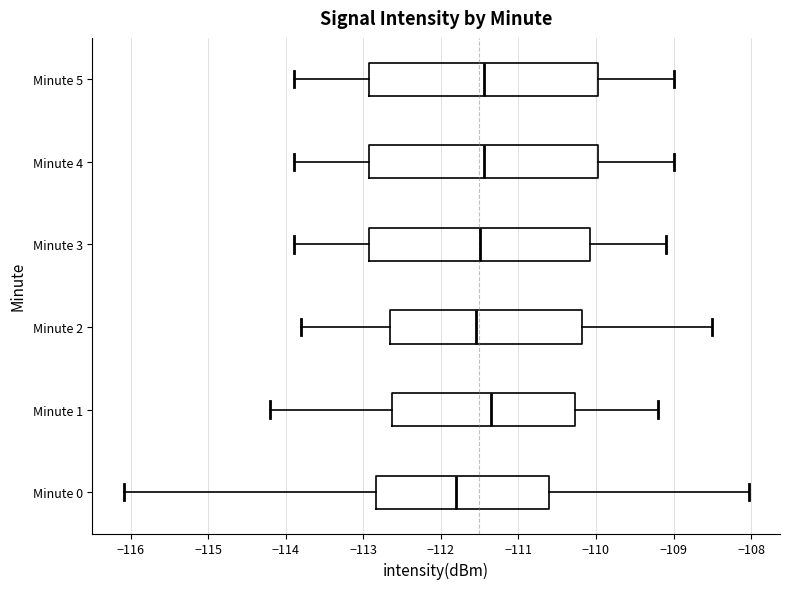

Reading bottom to top, read every box against the x-axis: the position of its median line, the range the box covers, and the ends of its whiskers. The values are not printed on the chart, so give them approximately, as read against the axis.

Minute 0: median -111.8, box -112.8 to -110.6, whiskers -116.1 to -108.0
Minute 1: median -111.3, box -112.6 to -110.3, whiskers -114.2 to -109.2
Minute 2: median -111.5, box -112.6 to -110.2, whiskers -113.8 to -108.5
Minute 3: median -111.5, box -112.9 to -110.1, whiskers -113.9 to -109.1
Minute 4: median -111.4, box -112.9 to -110.0, whiskers -113.9 to -109.0
Minute 5: median -111.4, box -112.9 to -110.0, whiskers -113.9 to -109.0